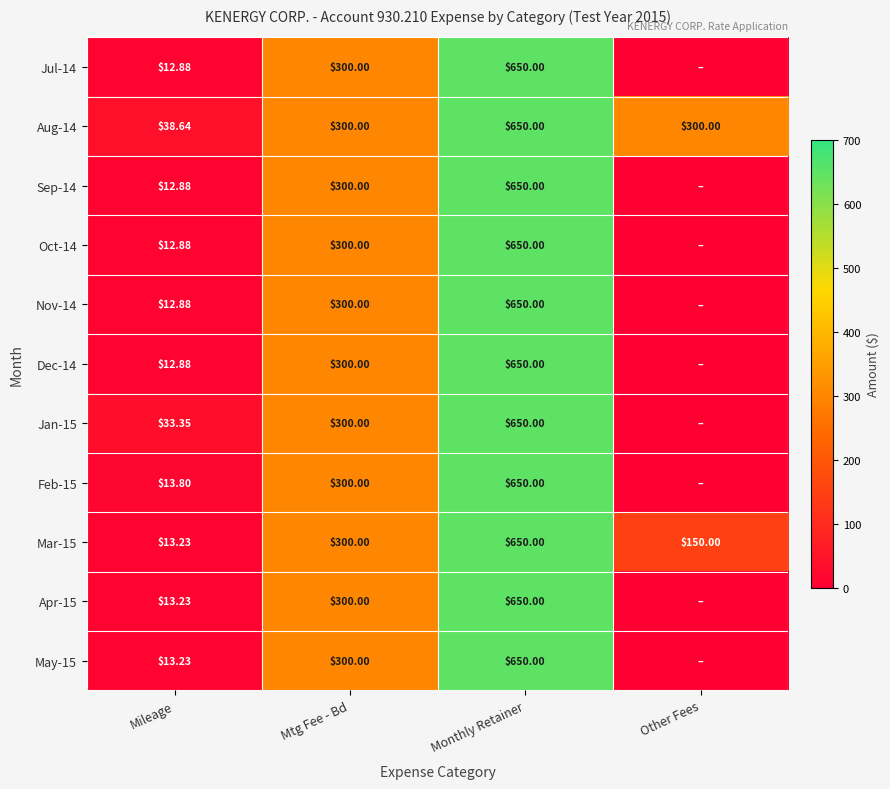

How many distinct data groups are displayed?

11